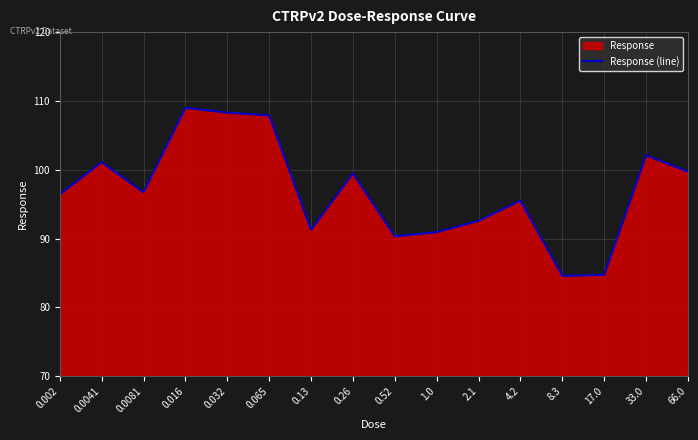

Does the chart display data point markers on the line(s)?

No